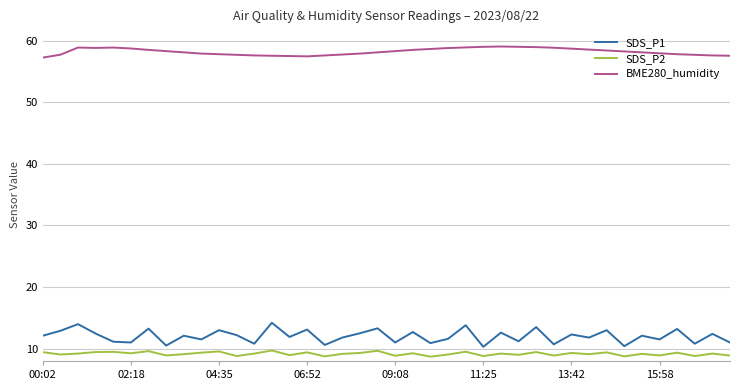

Which series has the largest total across all categories?

BME280_humidity